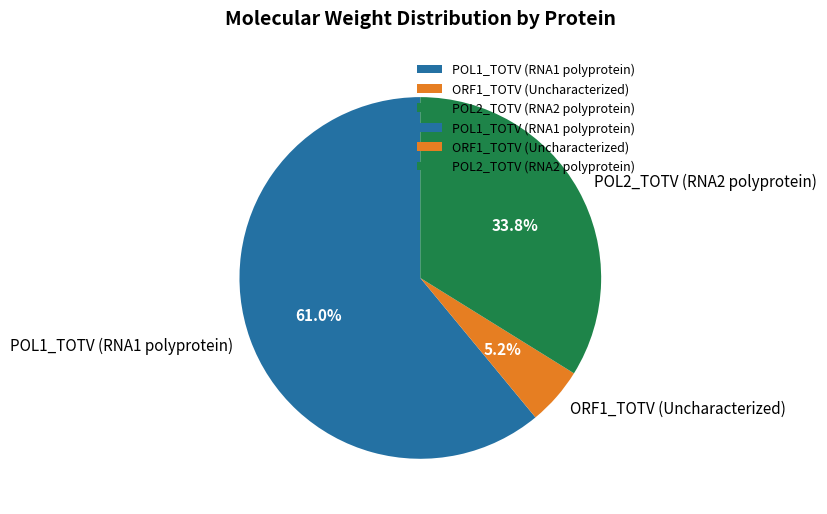

To the nearest percent, what portion does ORF1_TOTV (Uncharacterized) represent?

5%